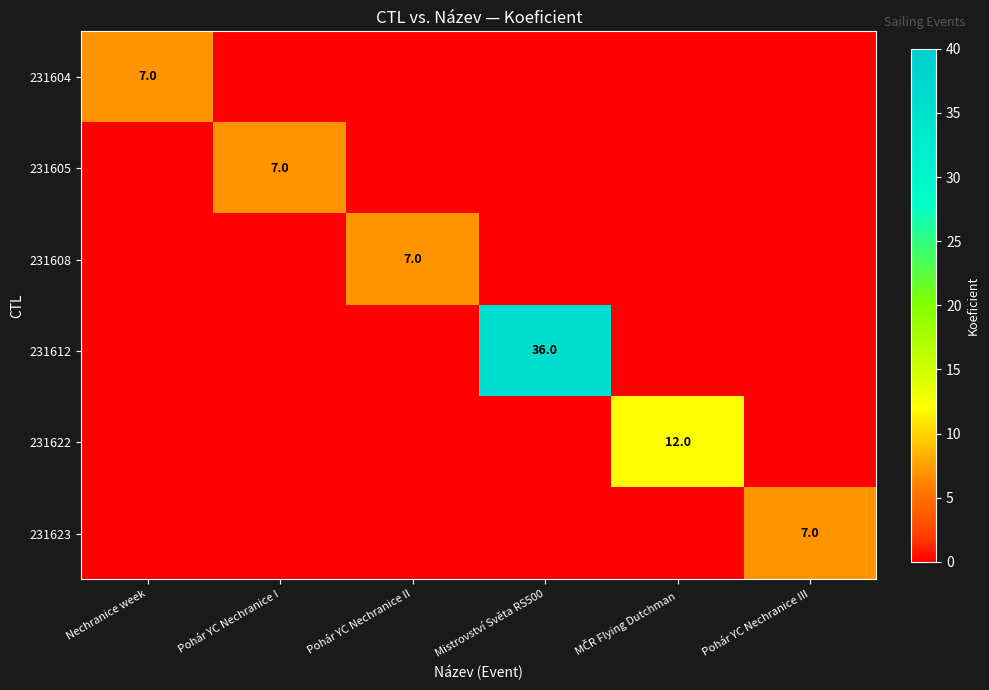

True or false: 231623 has a value of 7 at Pohár YC Nechranice III.

True